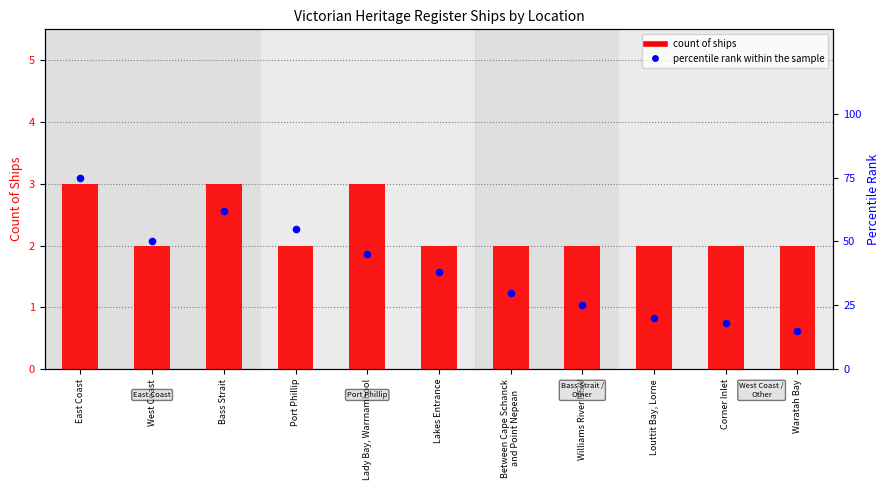

Which series contains the highest Y value?

percentile rank within the sample